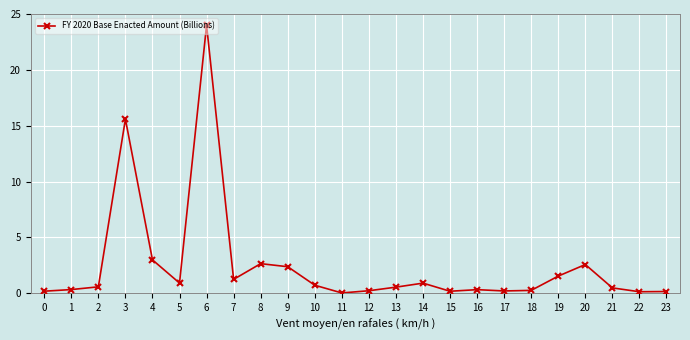

True or false: there are more than 1 points higher than both neighbors.

True